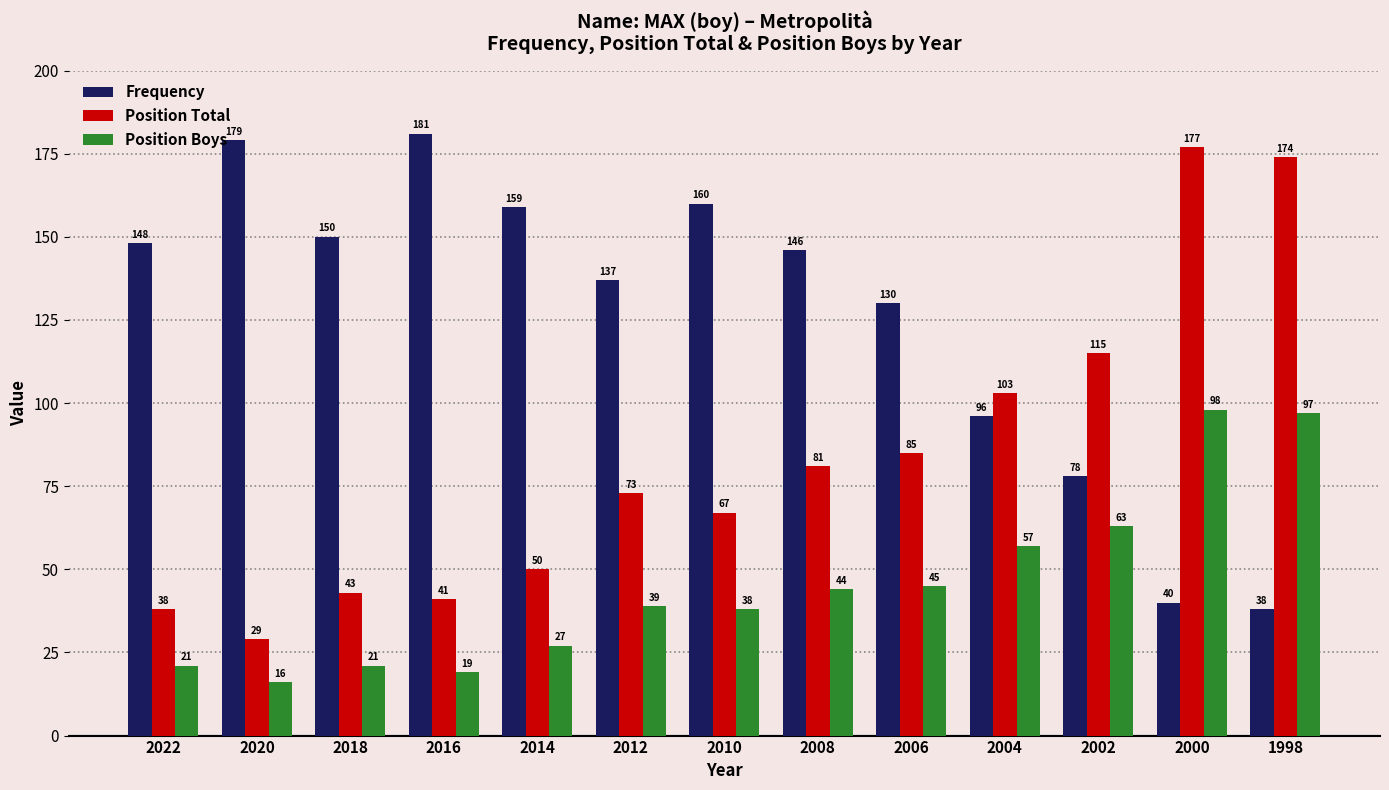

Which category has the highest value across all series?

2016